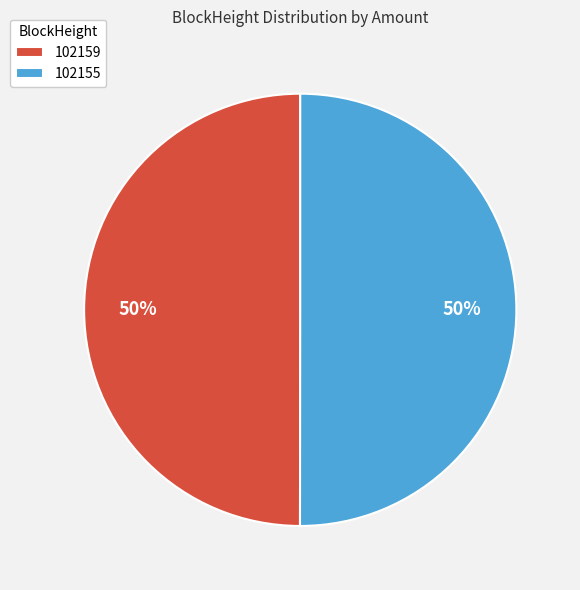

Approximately how many times larger is the value at 102159 compared to 102155?

1.0